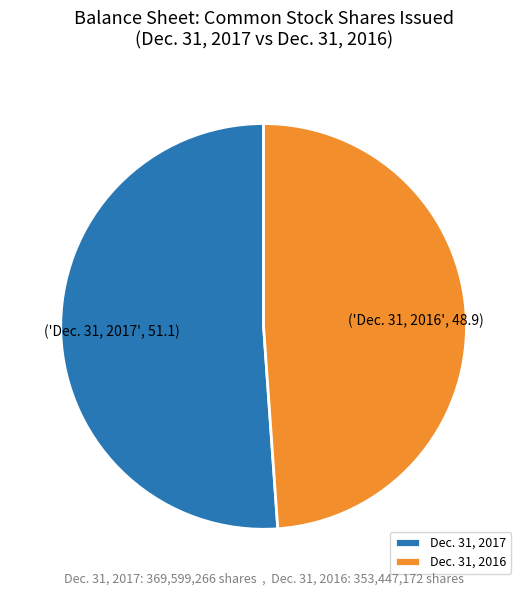

Does Dec. 31, 2016 account for over 50% of the chart?

No